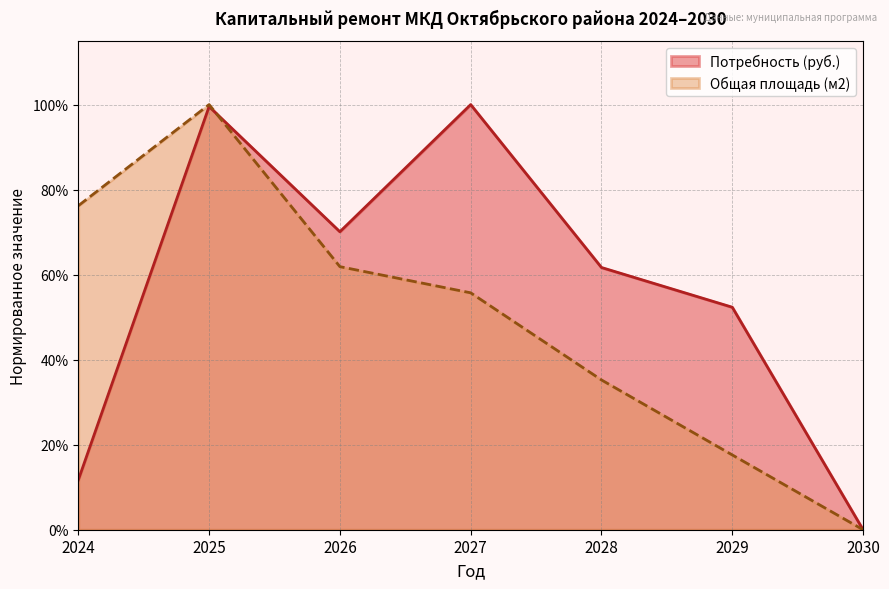

Where is Потребность (руб.) nearest to the value 0?

2030